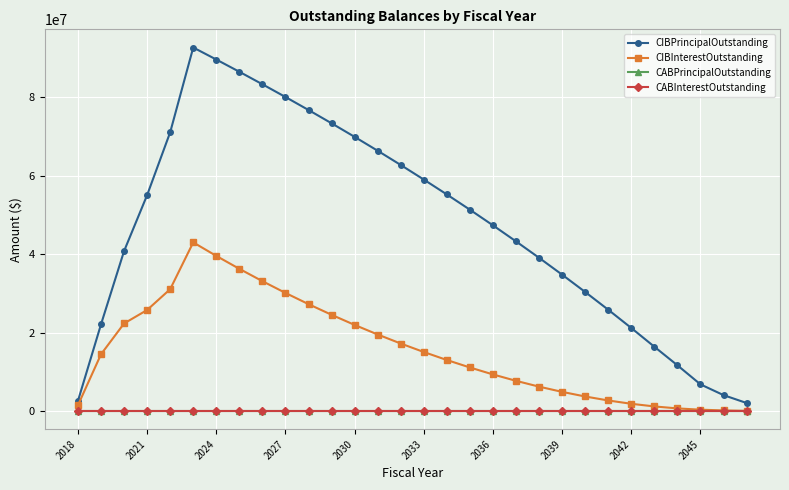

Where is CIBInterestOutstanding nearest to the value 21500288?

2030